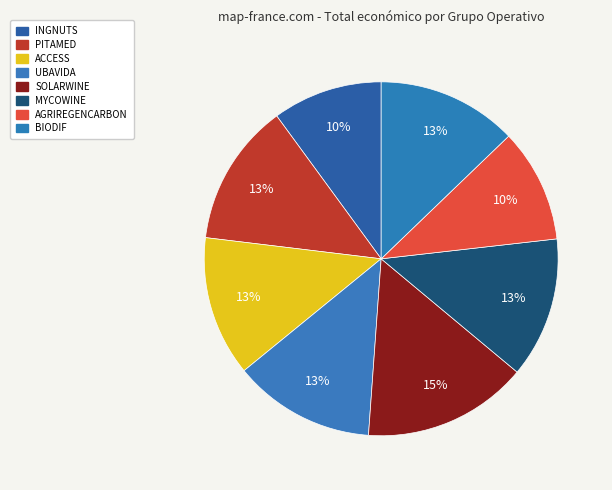

How many slices are in this pie chart?

8